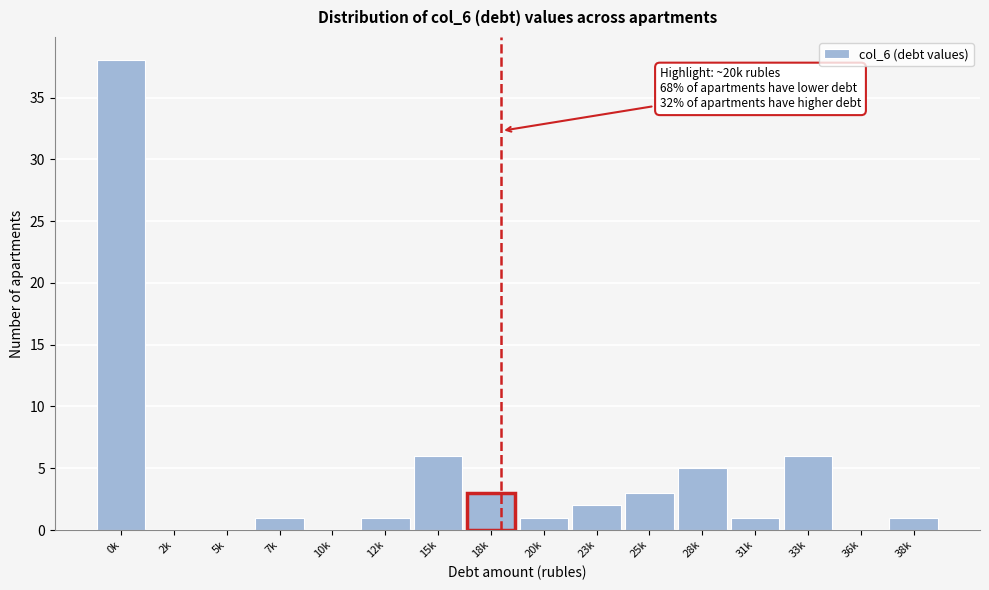

Reading left to right, what are all the values shown in this chart?

0k=38	2k=0	5k=0	7k=1	10k=0	12k=1	15k=6	18k=3	20k=1	23k=2	25k=3	28k=5	31k=1	33k=6	36k=0	38k=1